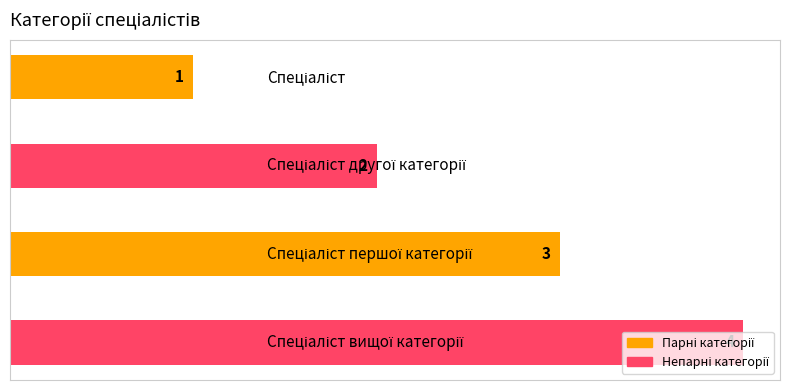

What is the greatest value displayed?

4